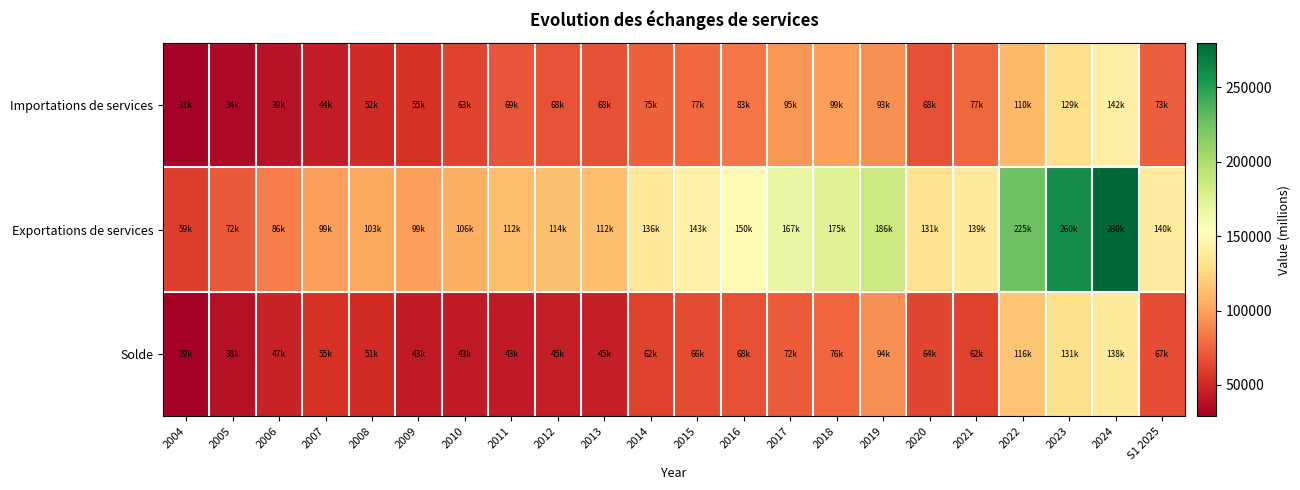

At how many categories does at least one series exceed 101313?

17